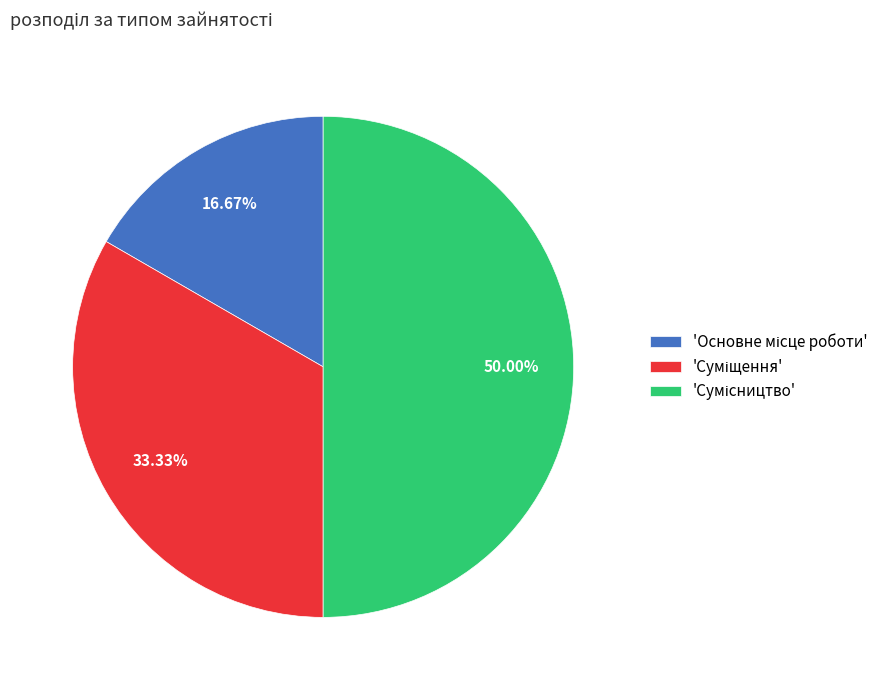

How many slices are in this pie chart?

3